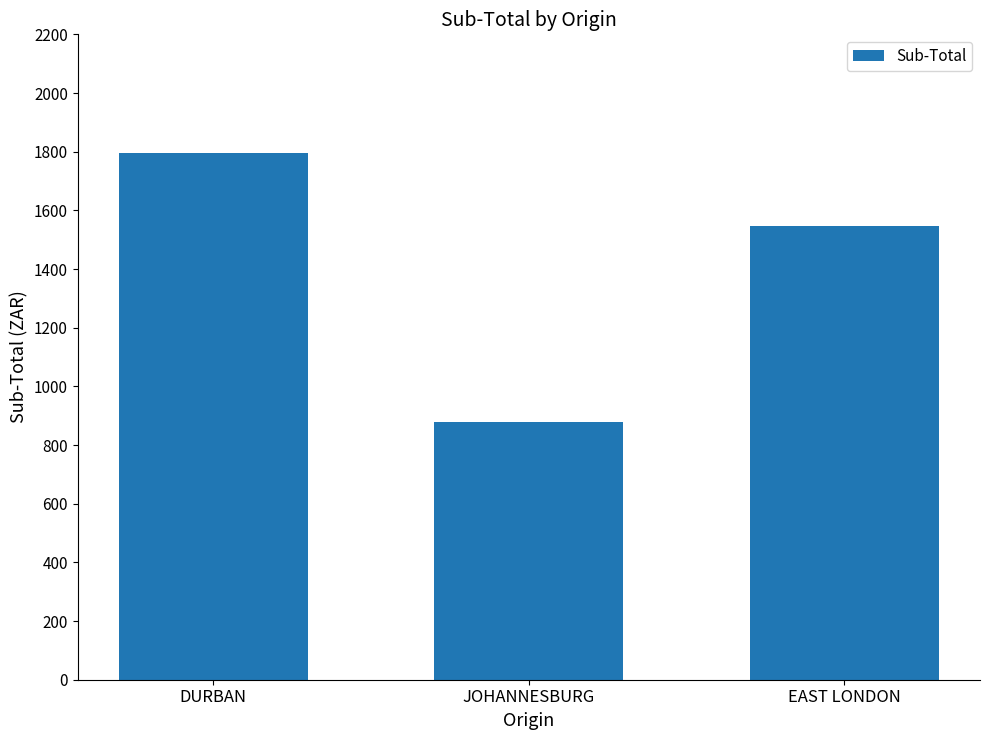

What is the change in value from DURBAN to EAST LONDON?

-247.9